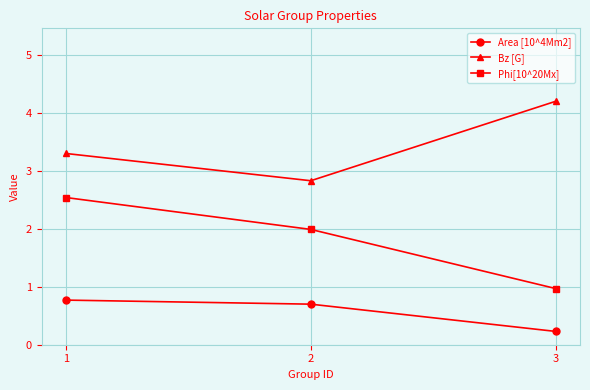

Between 1 and 3, which series saw the biggest shift?

Phi[10^20Mx]